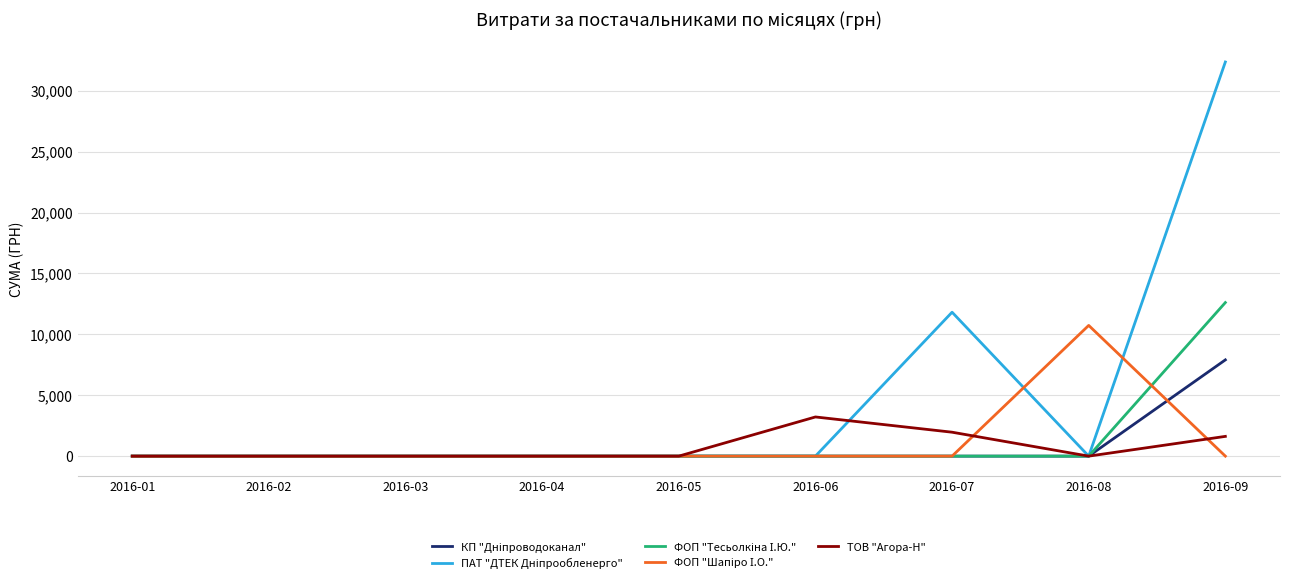

What is the greatest value displayed?

32367.2